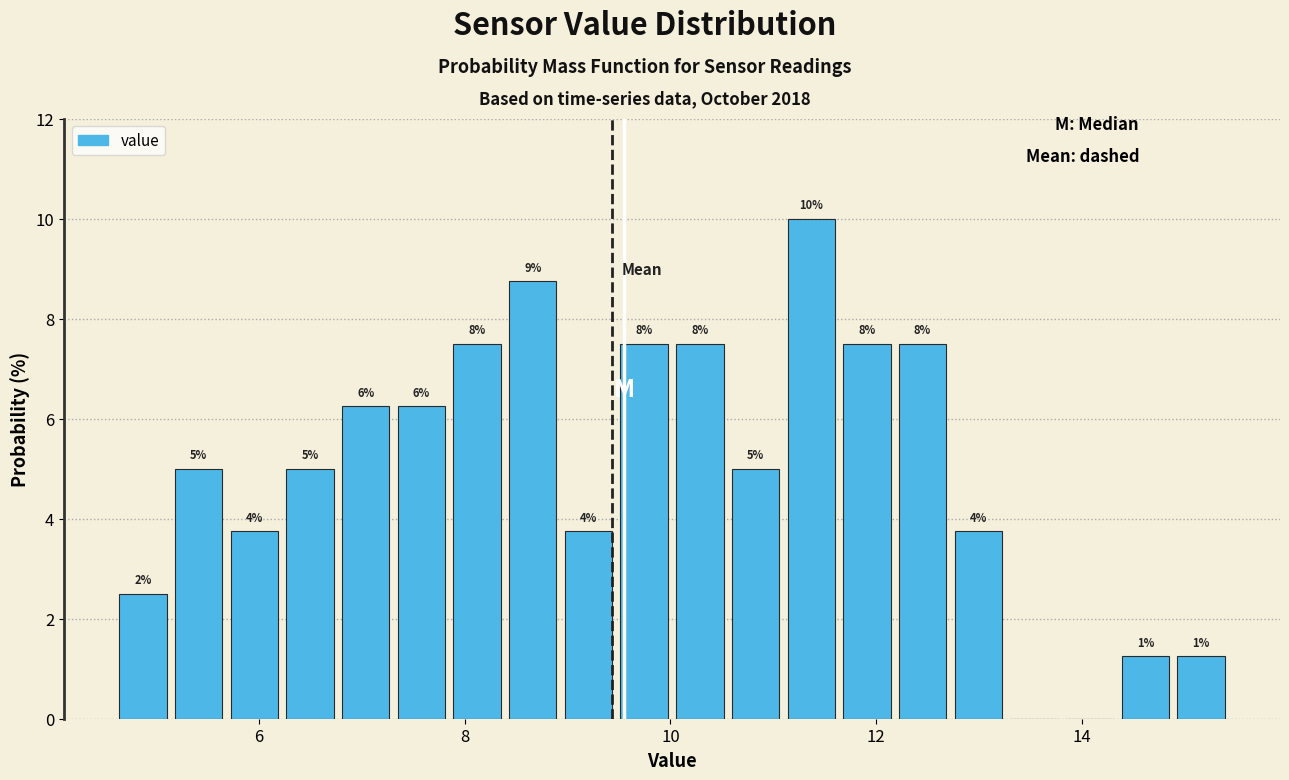

Read against the x-axis, roughly where is the centre of the tallest bar?

11.4